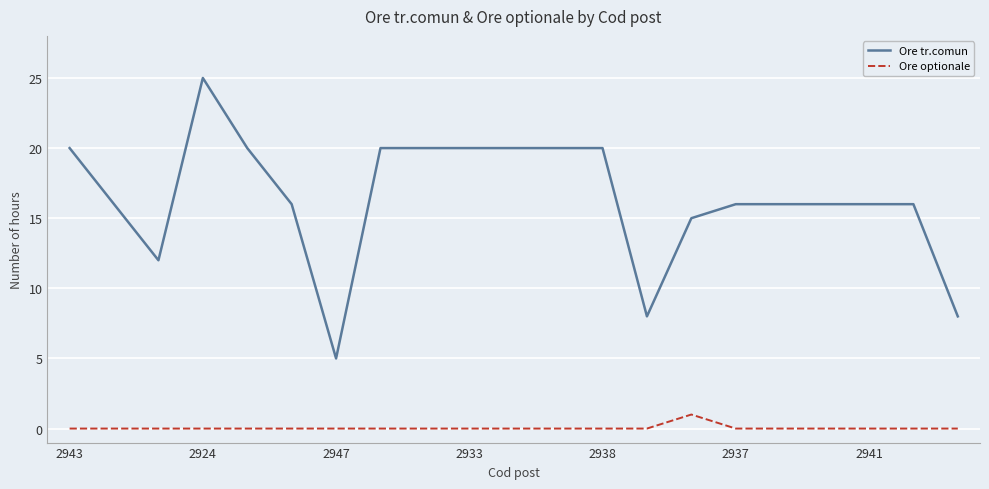

Which series has the widest spread of values?

Ore tr.comun